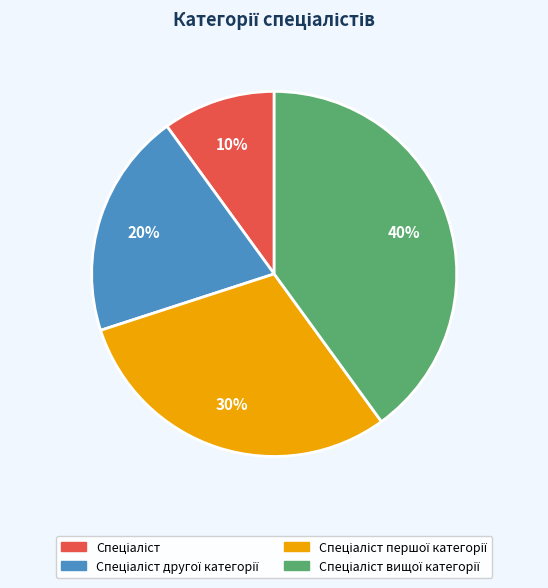

To the nearest percent, what is the average slice percentage?

25%